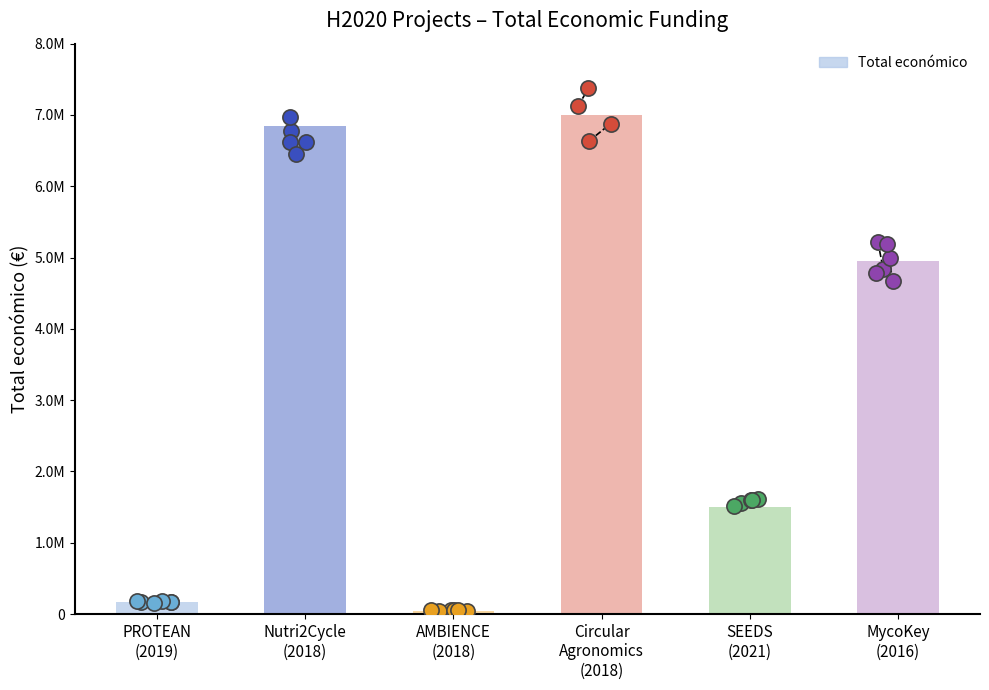

What is the ratio of the value at Circular
Agronomics
(2018) to the value at SEEDS
(2021)?

4.7